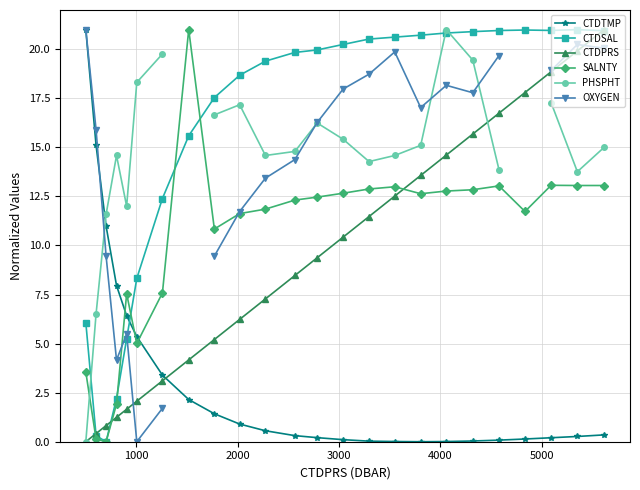

After their last crossing, which series has the higher values: SALNTY or CTDTMP?

SALNTY